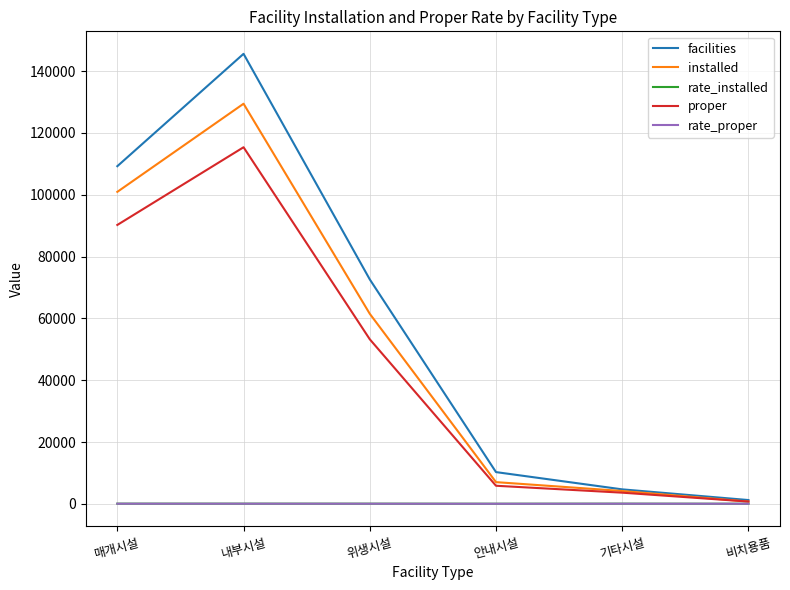

Which series changed the most between 내부시설 and 위생시설?

facilities